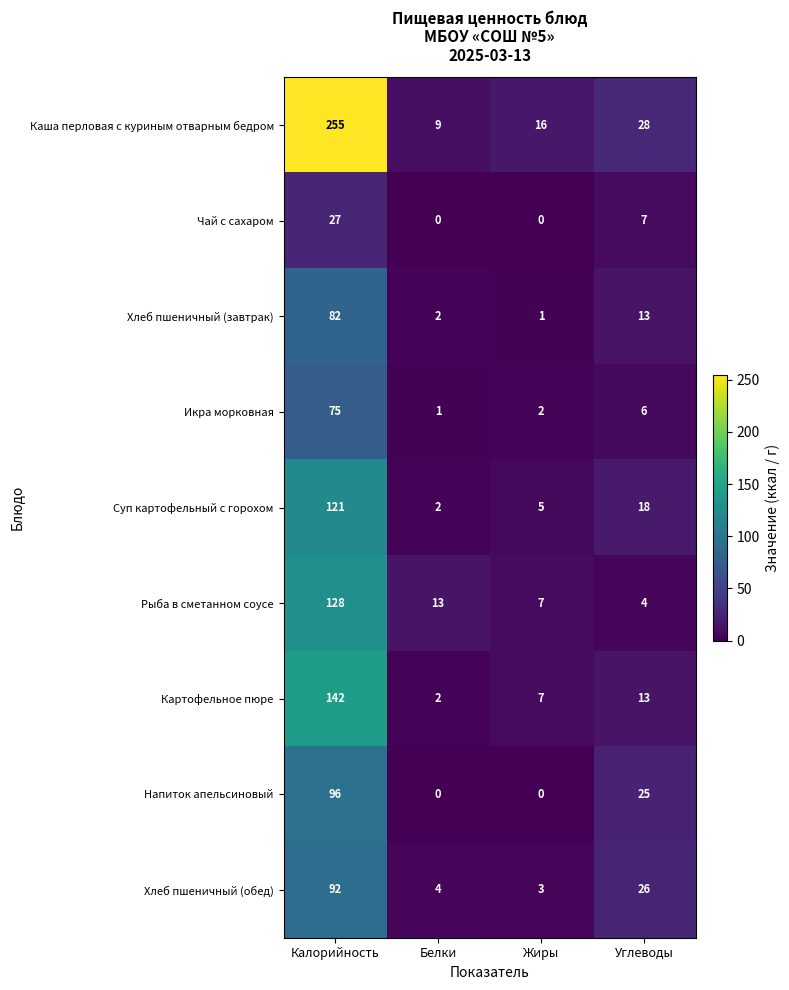

Which category has the lowest value in the Рыба в сметанном соусе series?

Углеводы